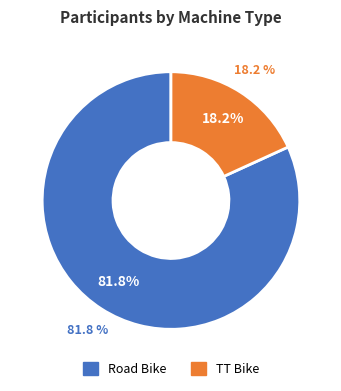

To the nearest percent, what is the difference between the largest and smallest slice percentages?

64%